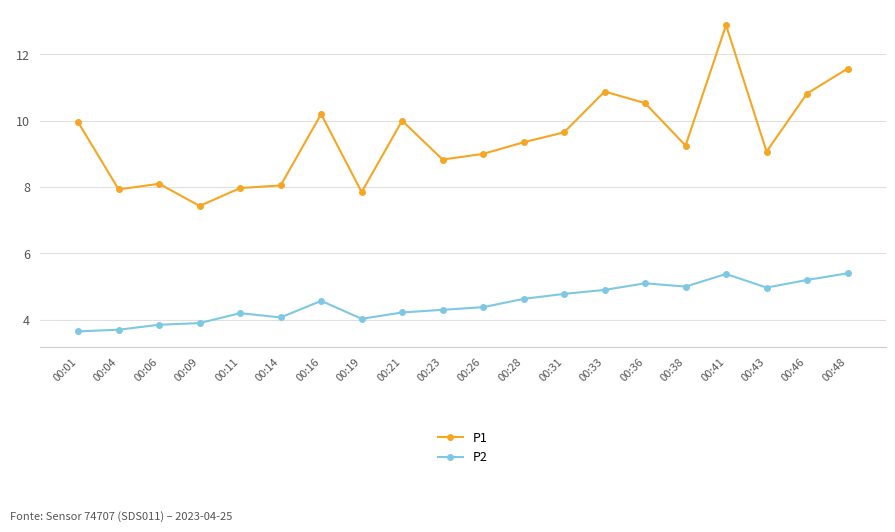

What are all the series names shown in the legend?

P1, P2